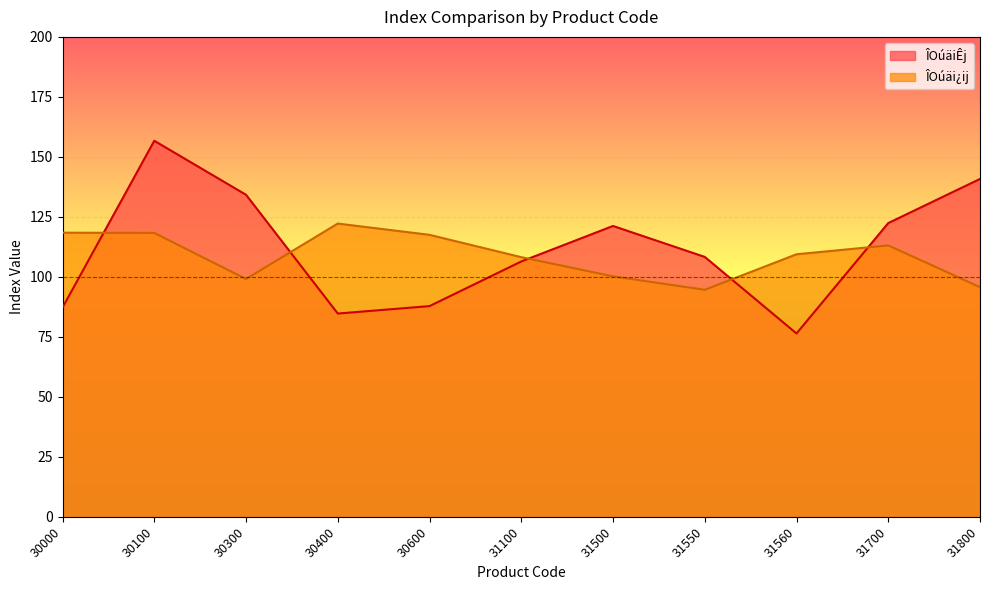

List the series in order of their peak value, lowest first.

ÎOúäi¿ij, ÎOúäiÊj